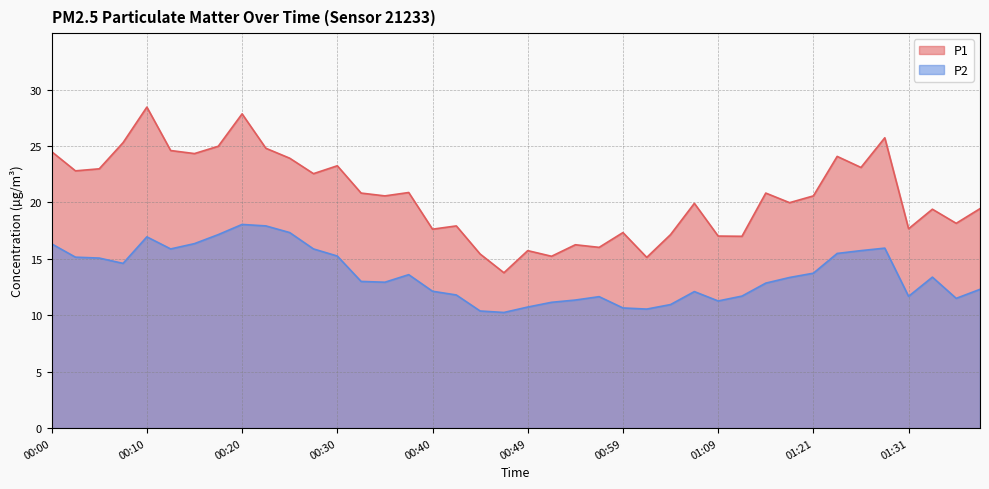

What is the sum of the P1 values at 00:59 and 00:52?

32.6